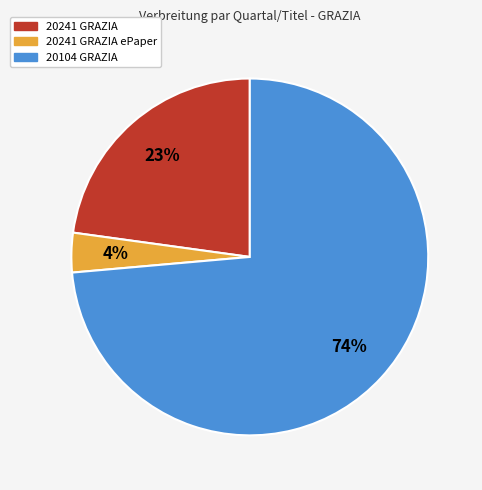

Is there a majority slice in this chart?

Yes